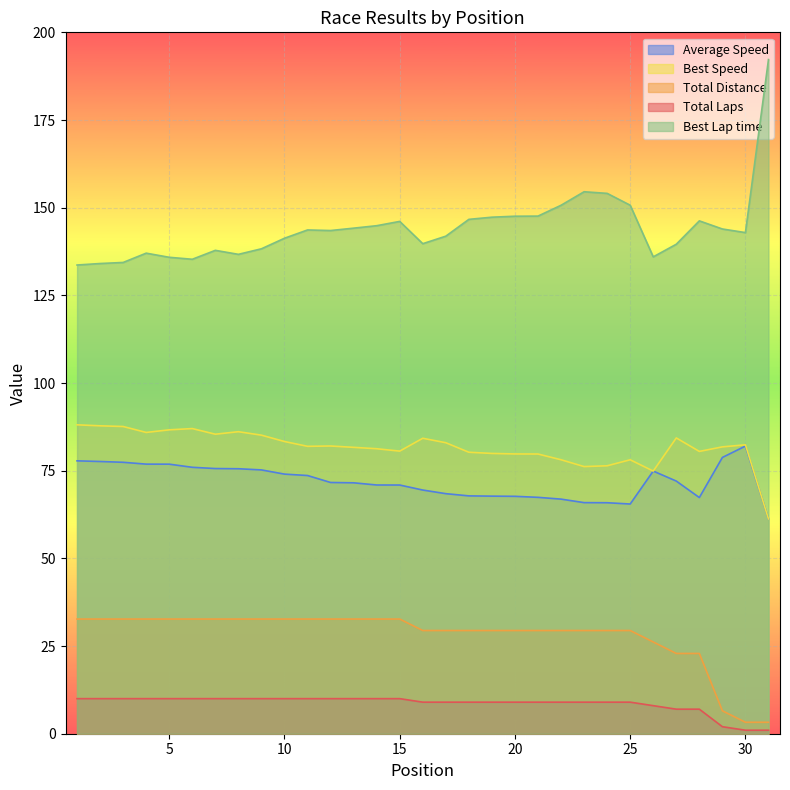

What are all the series names shown in the legend?

Average Speed, Best Speed, Total Distance, Total Laps, Best Lap time